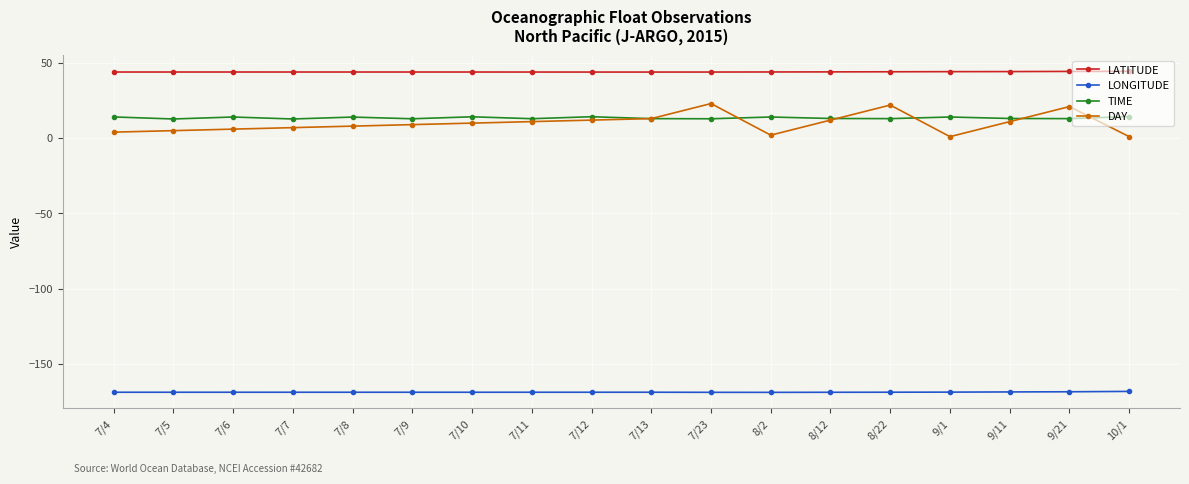

How many distinct data groups are displayed?

4